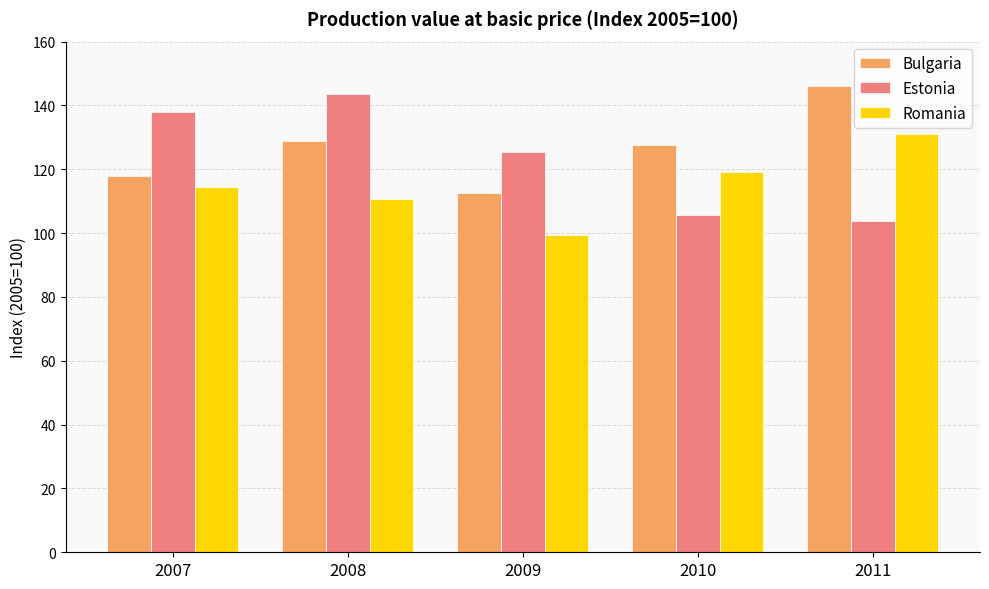

What is the sum of the Estonia values at 2008 and 2011?

247.6